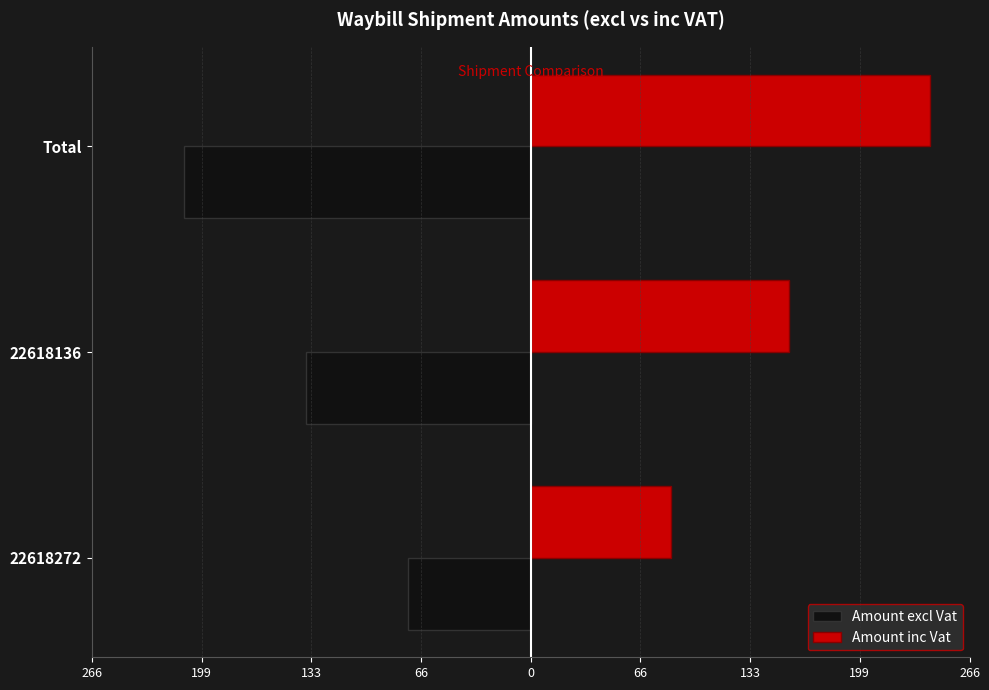

What are all the series names shown in the legend?

Amount excl Vat, Amount inc Vat